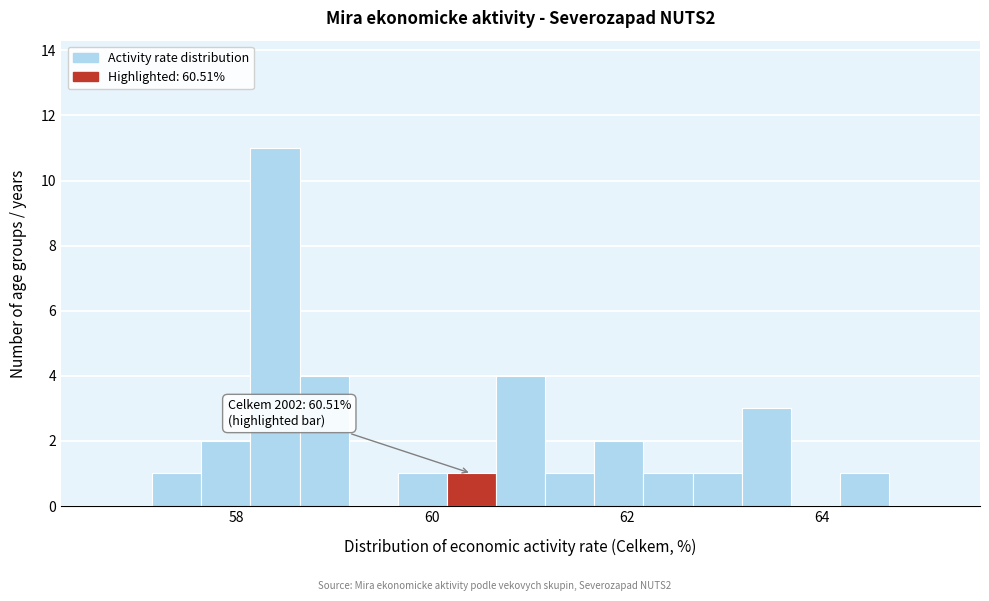

Around what value on the x-axis is the tallest bar? Give the approximate position of its centre, as read against the axis.

58.4